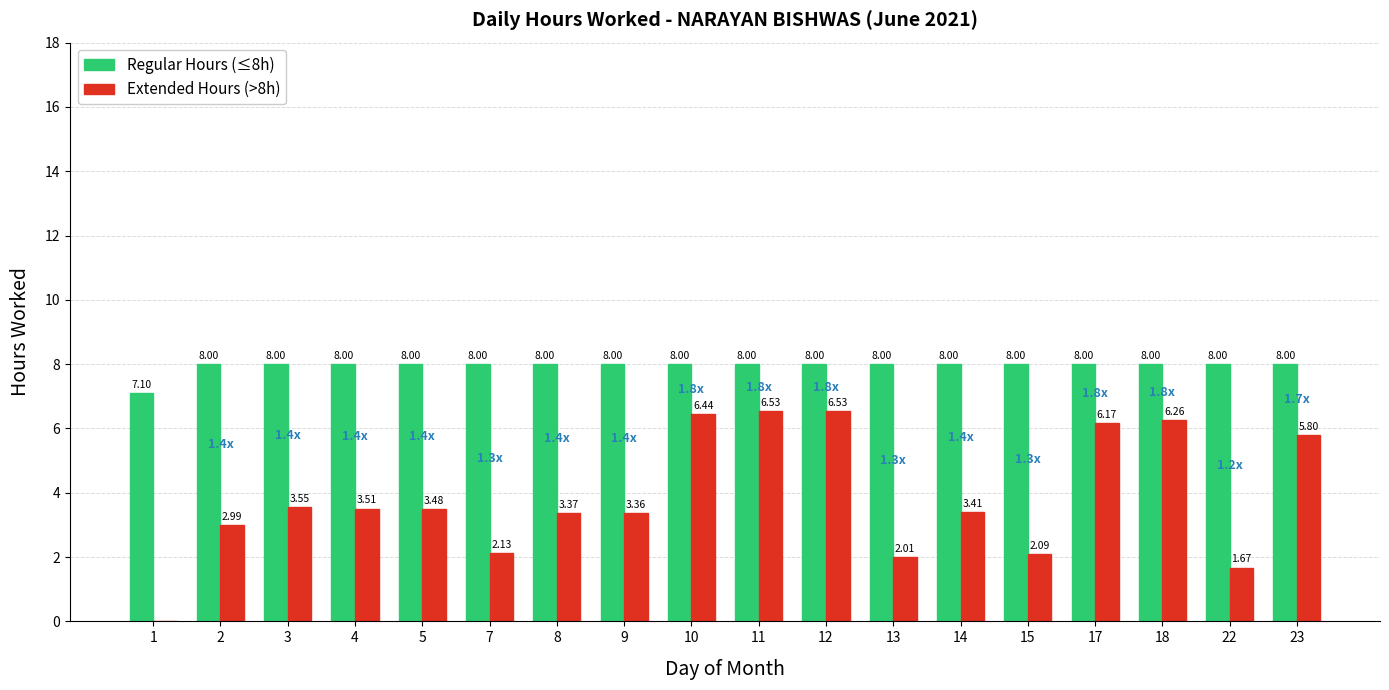

Which series changed the most between 15 and 18?

Extended Hours (>8h)